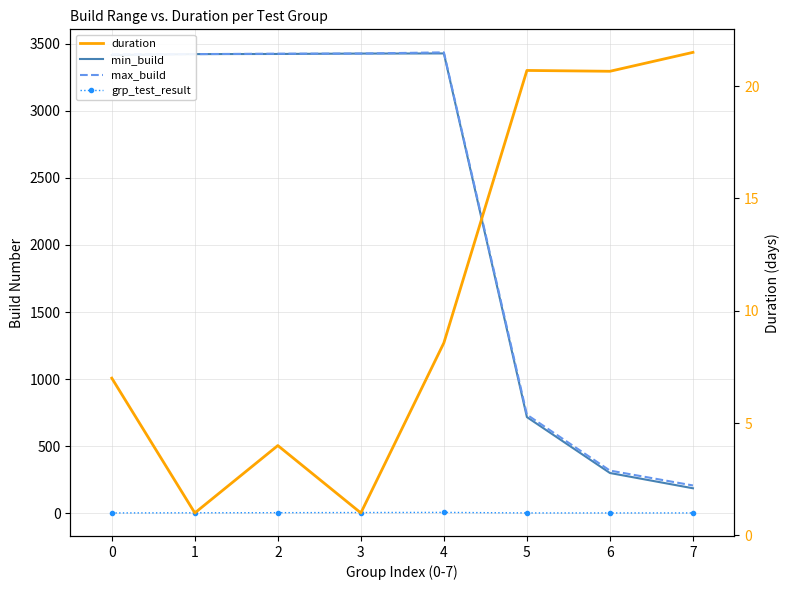

How many lines are shown in the chart?

4